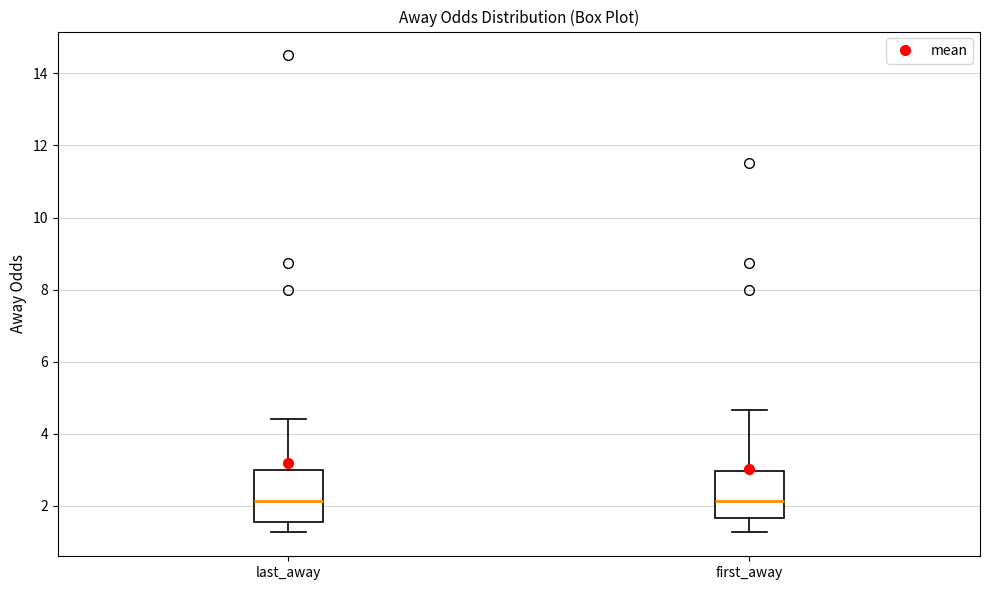

Reading left to right, transcribe this box plot: for each box, give where its median line is, the range the box spans, and where its two whiskers end, as read against the y-axis. The values are not printed on the chart, so give them approximately, as read against the axis.

last_away: median 2.2, box 1.6 to 3.0, whiskers 1.2 to 4.4
first_away: median 2.2, box 1.6 to 3.0, whiskers 1.2 to 4.6